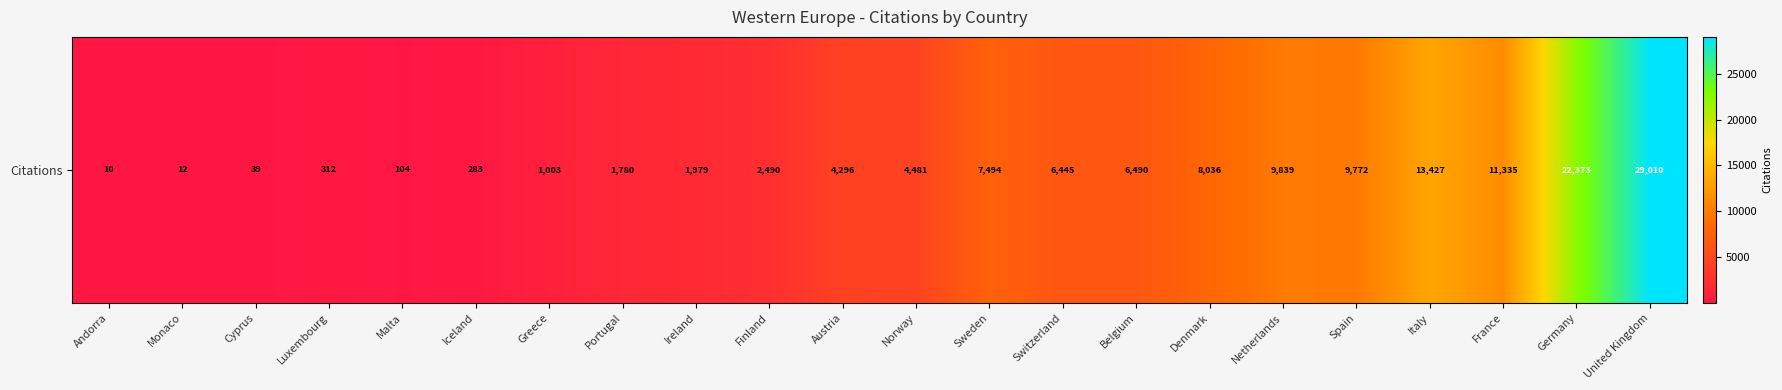

Between Andorra and Austria, which is larger?

Austria